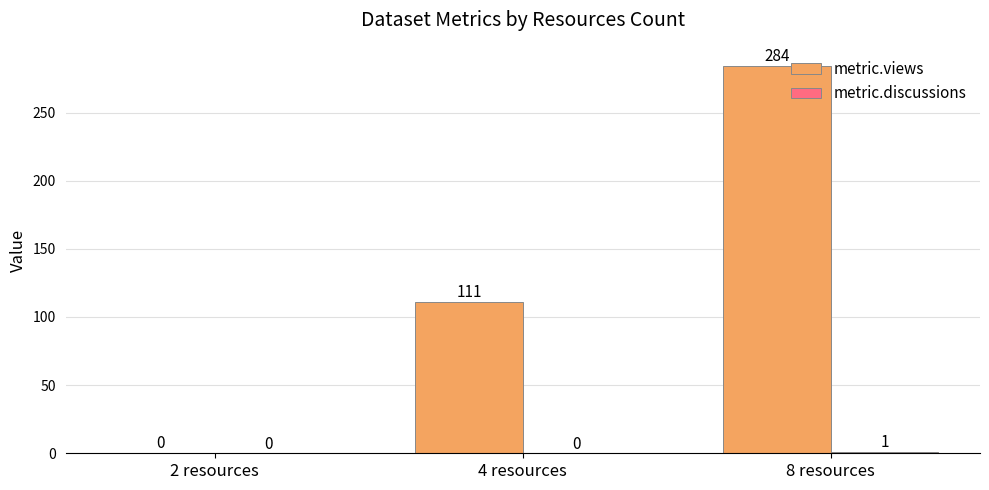

Between 2 resources and 4 resources, which series saw the biggest shift?

metric.views